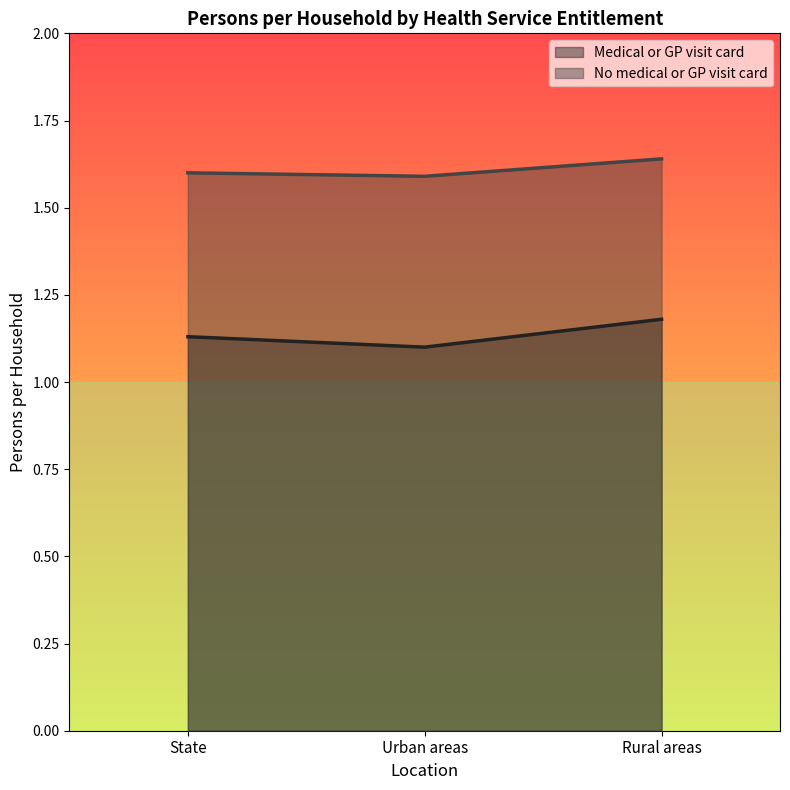

What position from the right is Urban areas?

2